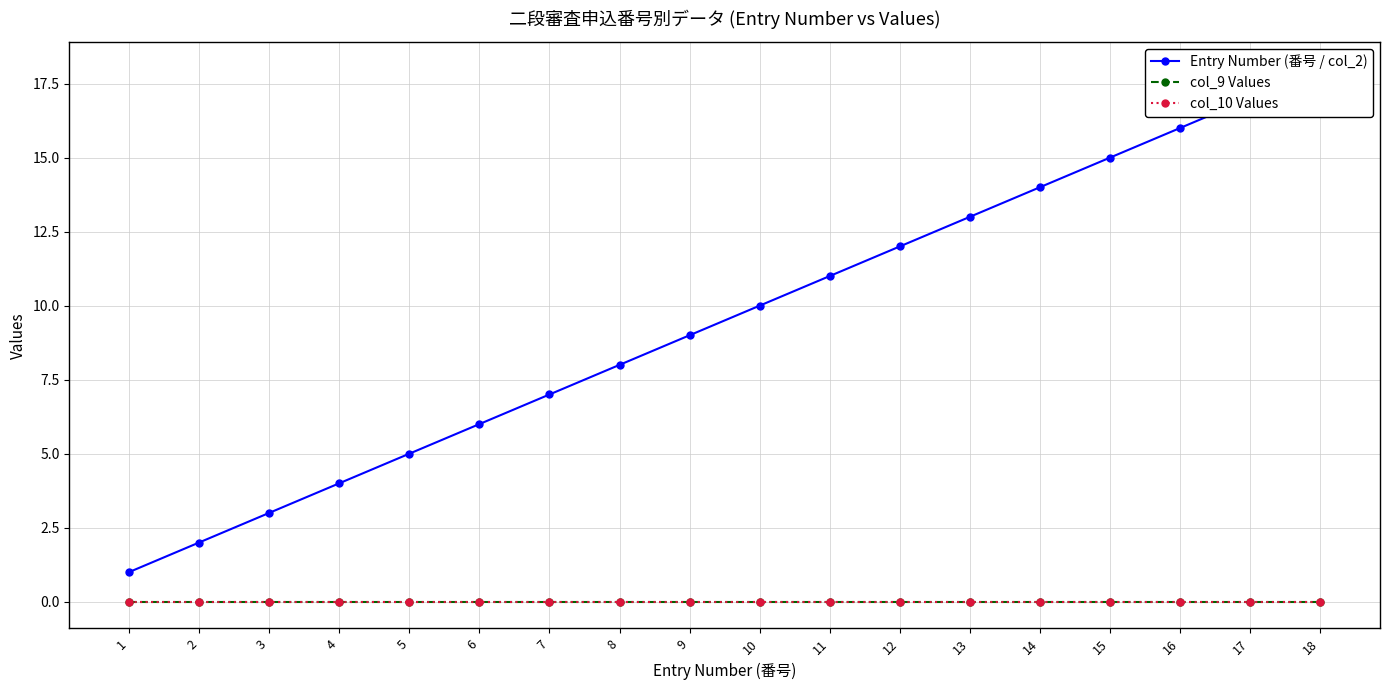

The value of Entry Number (番号 / col_2) at 1 is 1. True or false?

True